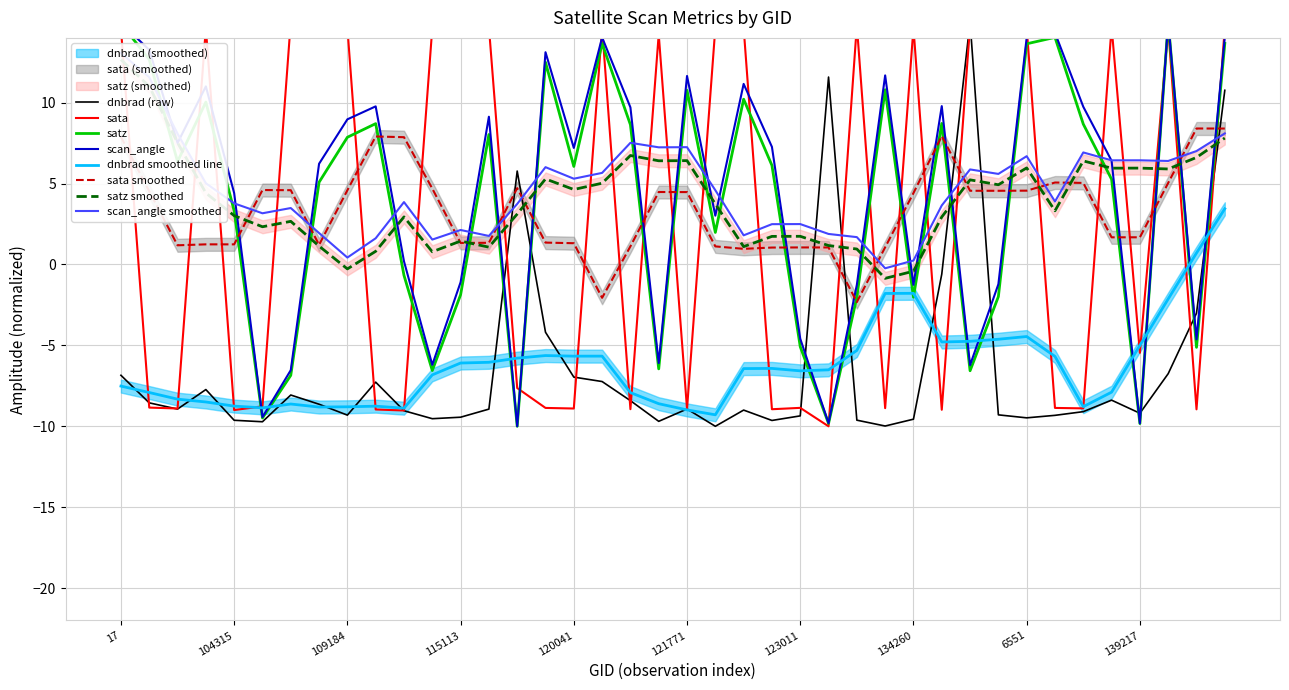

What is the sum of the satz values at 122463 and 138425?

15.5